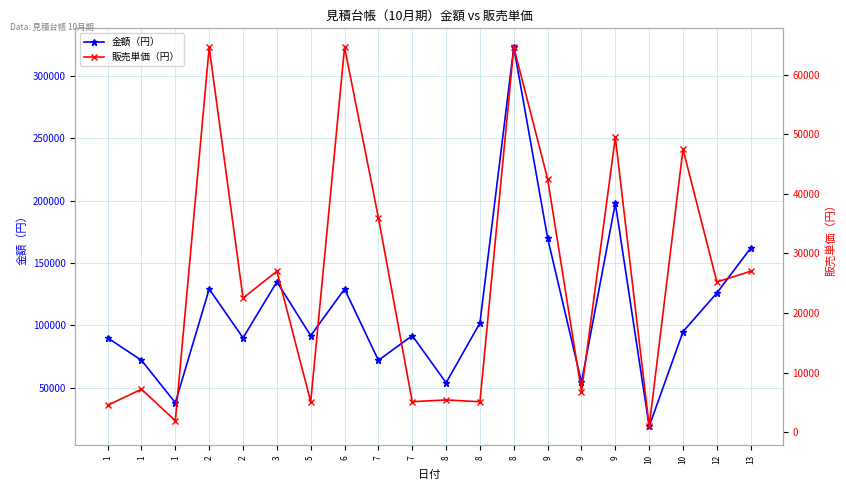

Is the value of 販売単価（円） at 8 greater than the value of 金額（円） at 8?

No